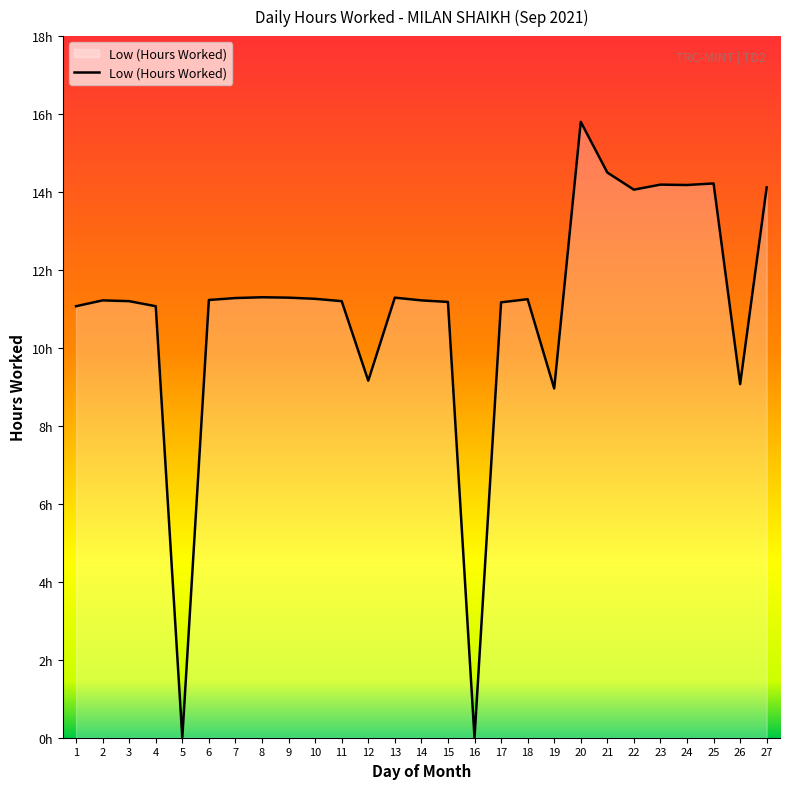

List the labels in order of value, largest first.

20, 21, 25, 23, 24, 27, 22, 8, 9, 13, 7, 10, 18, 6, 2, 14, 3, 11, 15, 17, 1, 4, 12, 26, 19, 5, 16